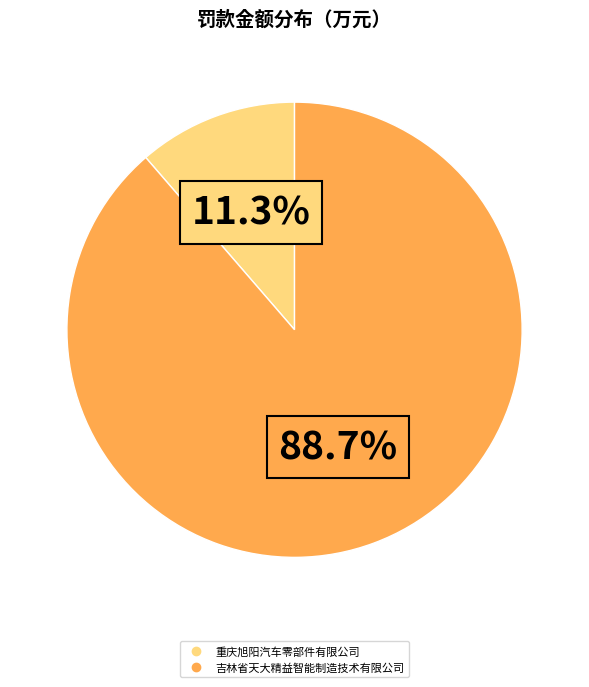

Does 吉林省天大精益智能制造技术有限公司 account for over 50% of the chart?

Yes